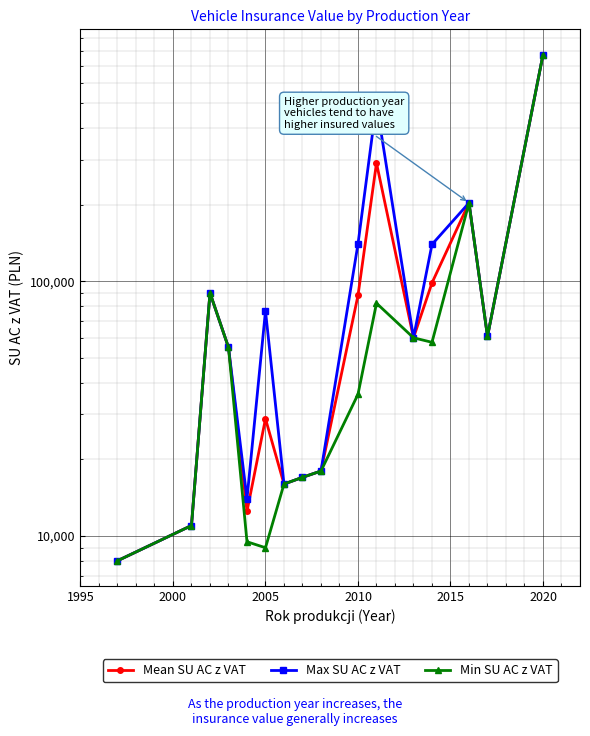

Is this an area chart (filled region under the line)?

No